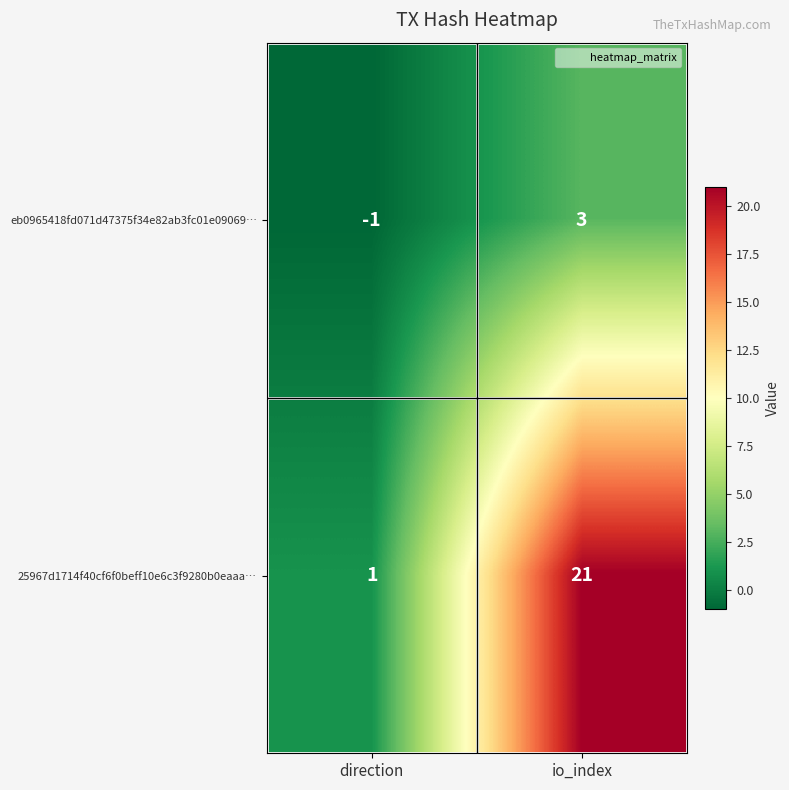

Reading right to left, what are all the values shown in this chart?

eb0965418fd071d47375f34e82ab3fc01e09069…: 3	-1
25967d1714f40cf6f0beff10e6c3f9280b0eaaa…: 21	1